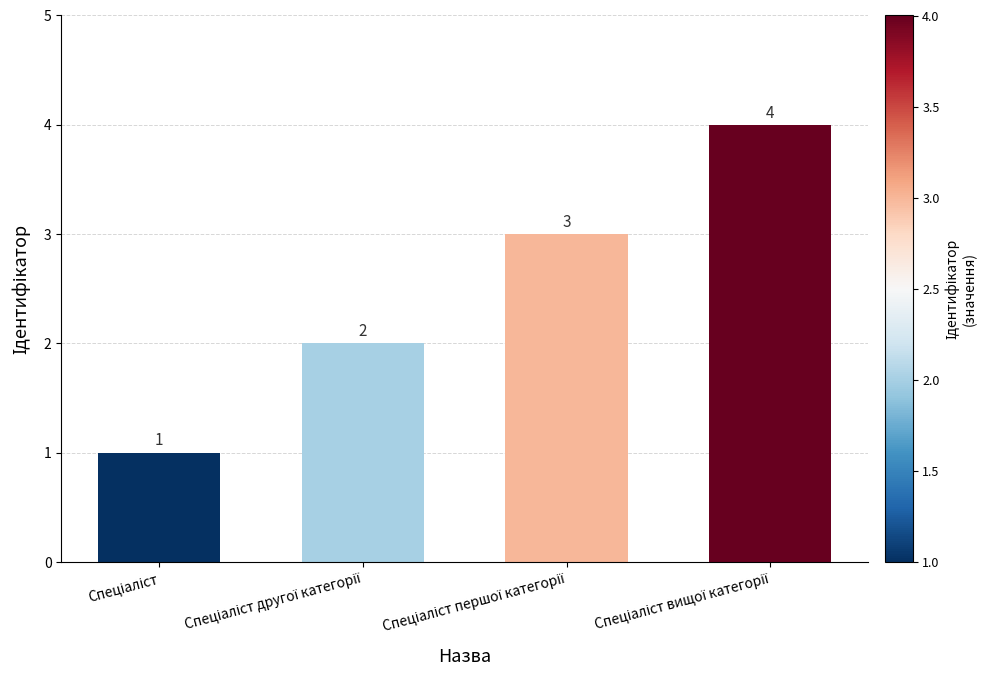

What is the difference between the maximum and minimum values?

3